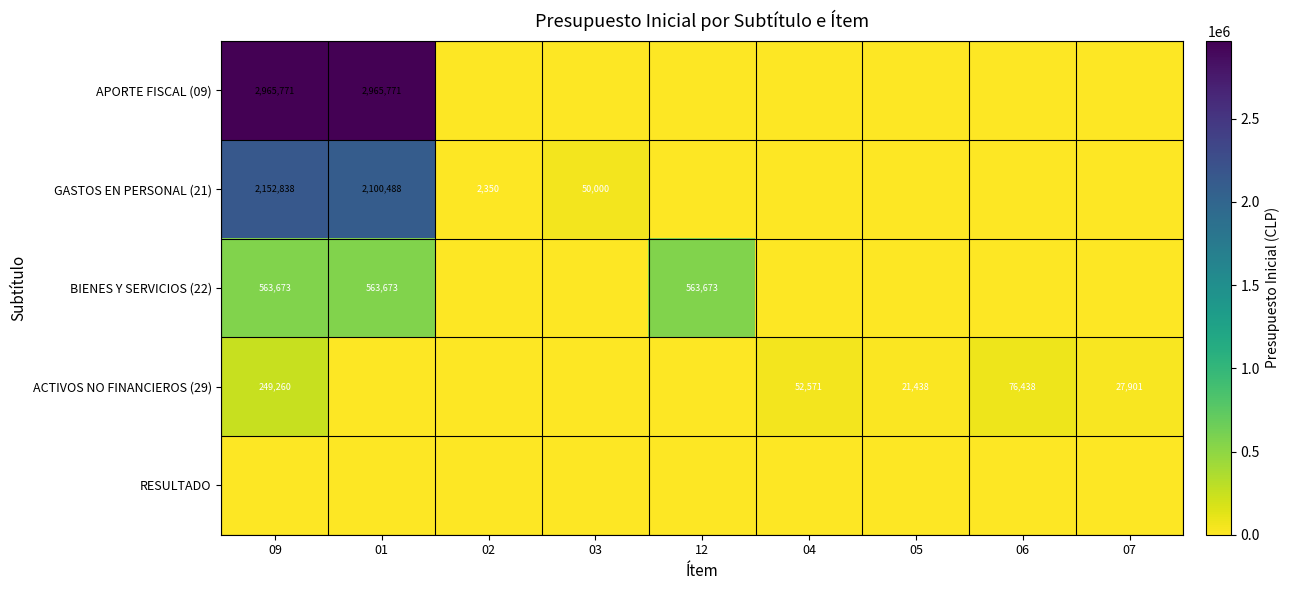

At which category does the chart reach its peak across all series?

09